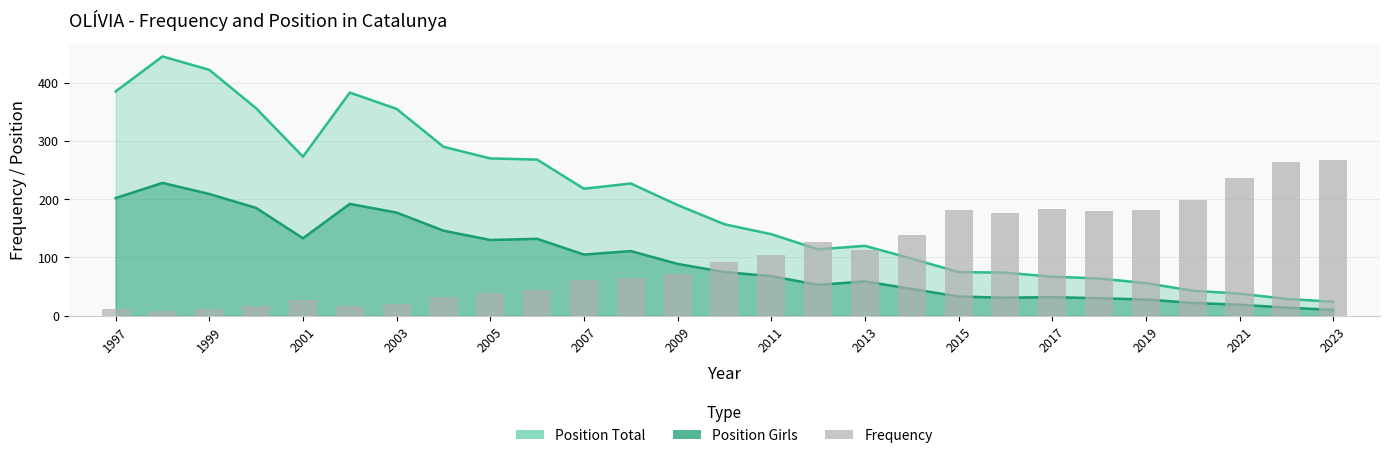

How many values are below 93?

13